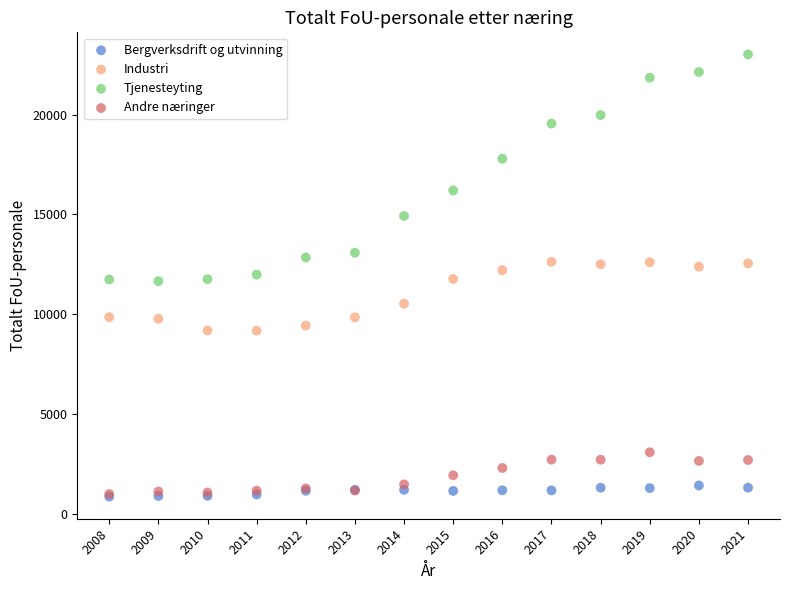

In the Industri series, what Y value is closest to 10903?

10531.2